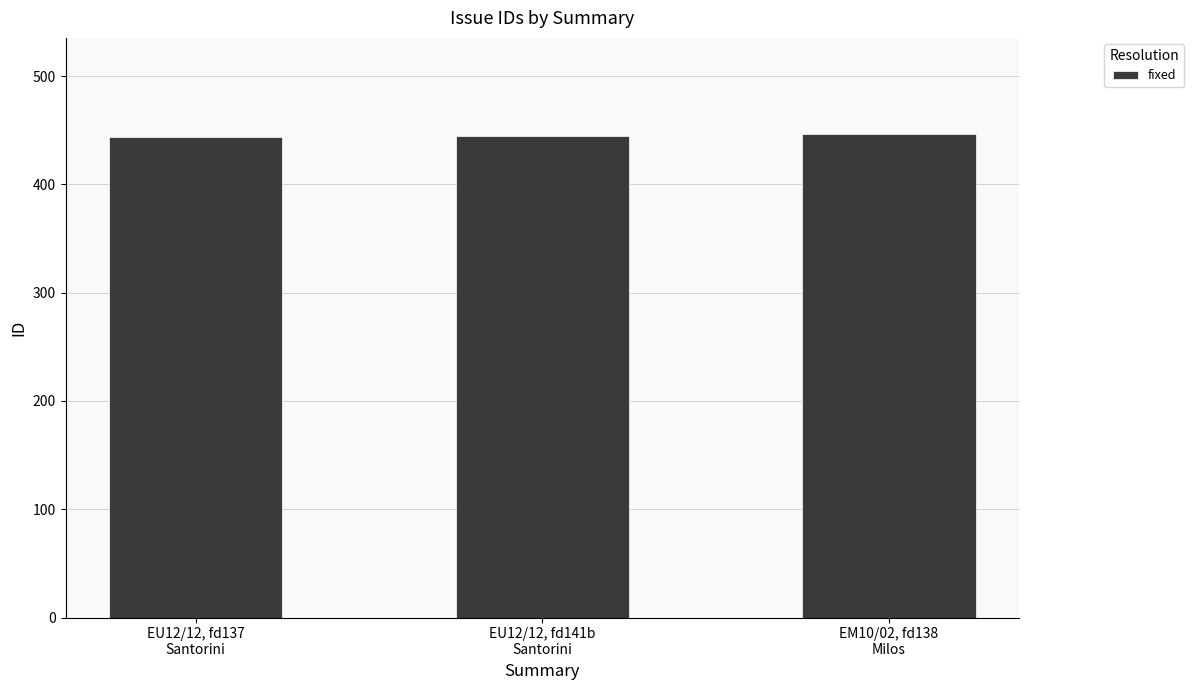

List the labels in order of value, smallest first.

EU12/12, fd137
Santorini, EU12/12, fd141b
Santorini, EM10/02, fd138
Milos